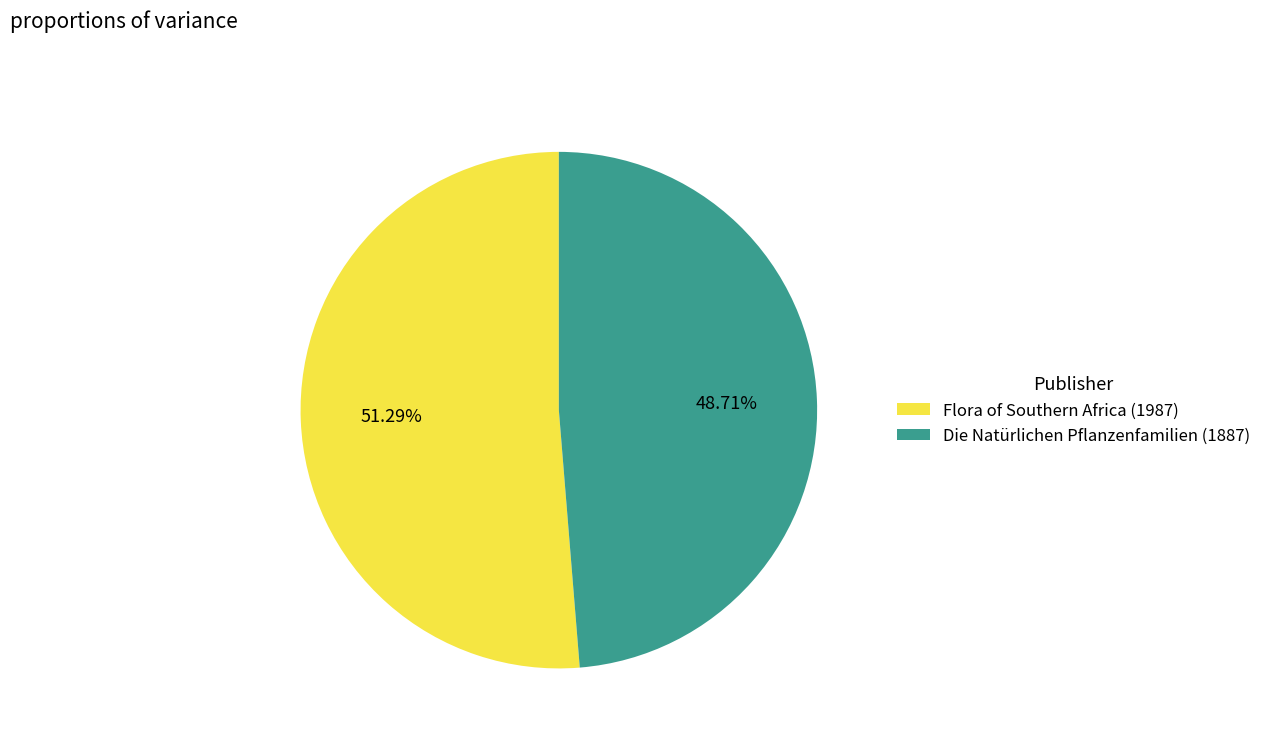

Which slice is the largest?

Flora of Southern Africa (1987)